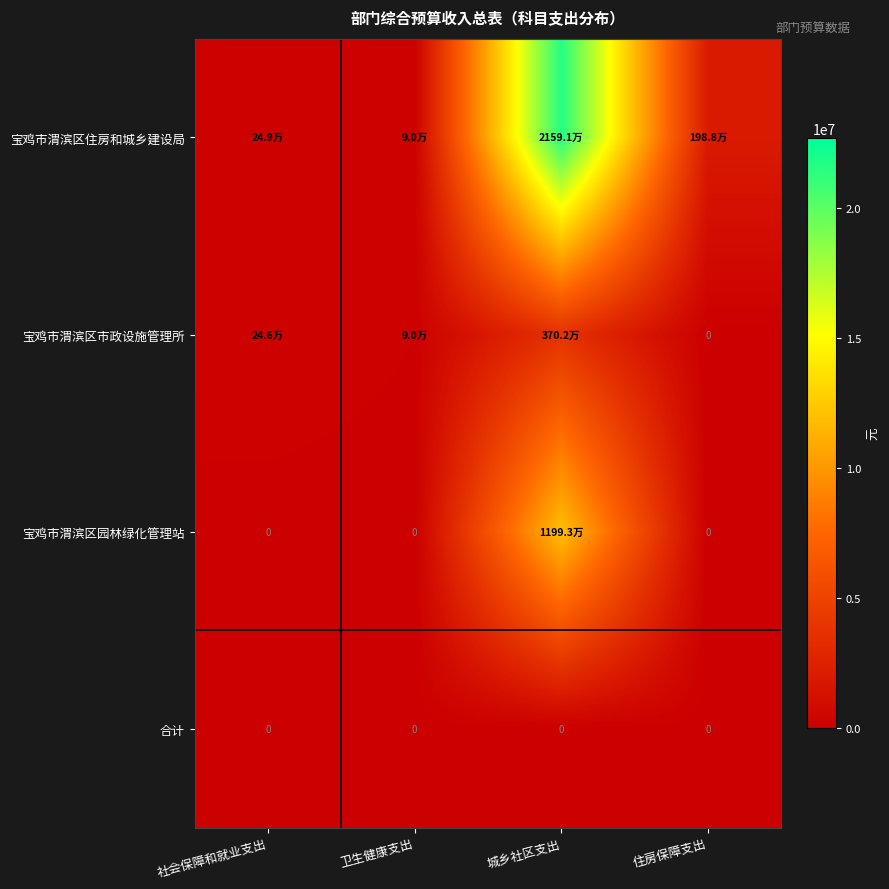

What is the difference between the maximum and minimum values in the 宝鸡市渭滨区园林绿化管理站 series?

11993117.0